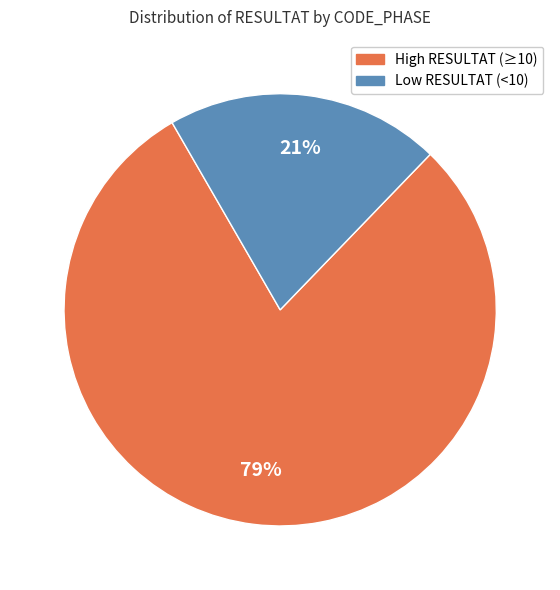

To the nearest percent, what is the combined percentage of Low RESULTAT (<10) and High RESULTAT (≥10)?

100%